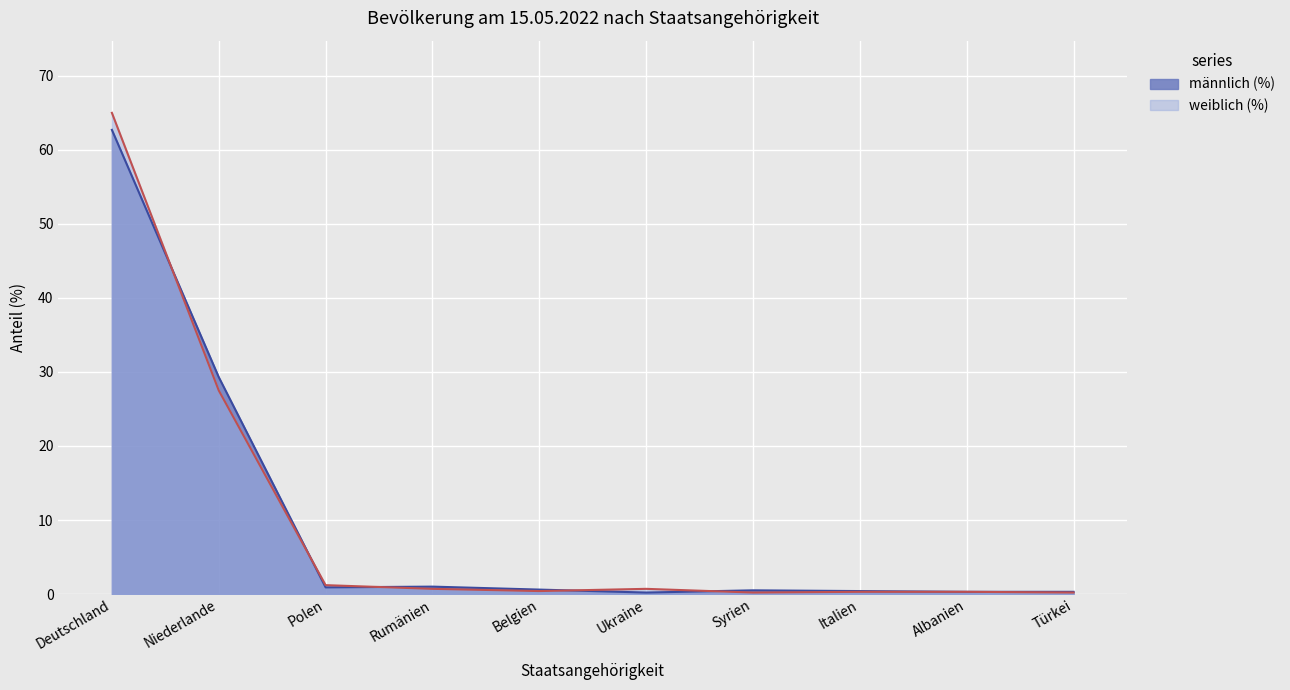

Where is männlich (%) nearest to the value 31?

Niederlande